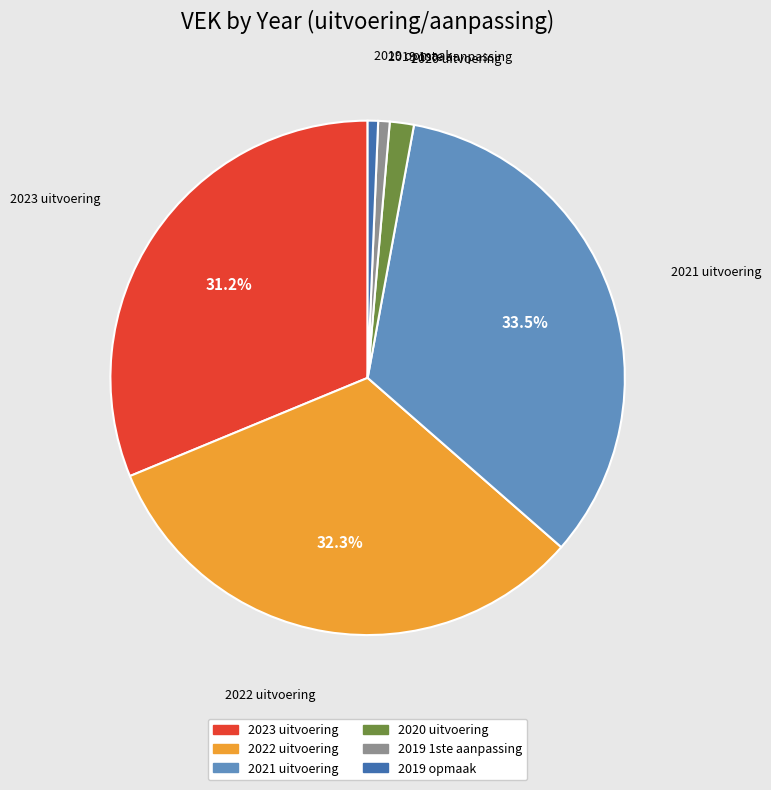

Which category has the biggest portion of the pie?

2021 uitvoering